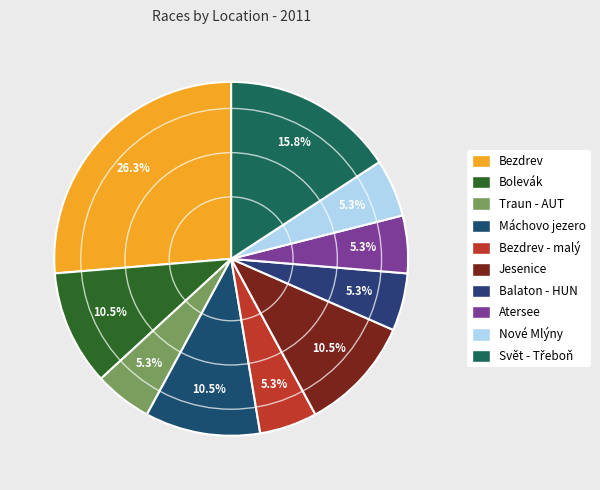

Which category has the biggest portion of the pie?

Bezdrev